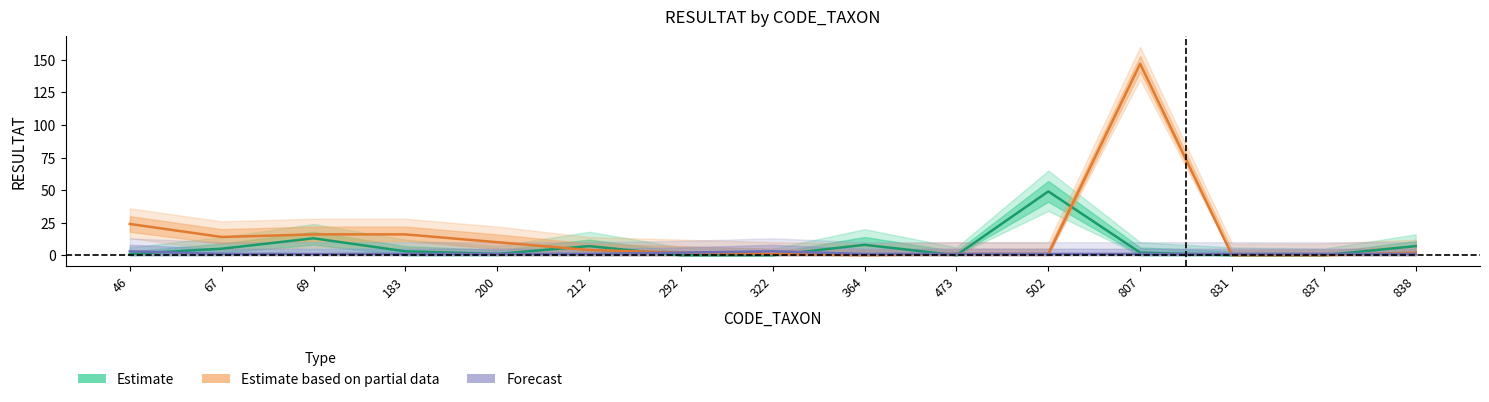

What is the difference between the highest and lowest values at 837?

1